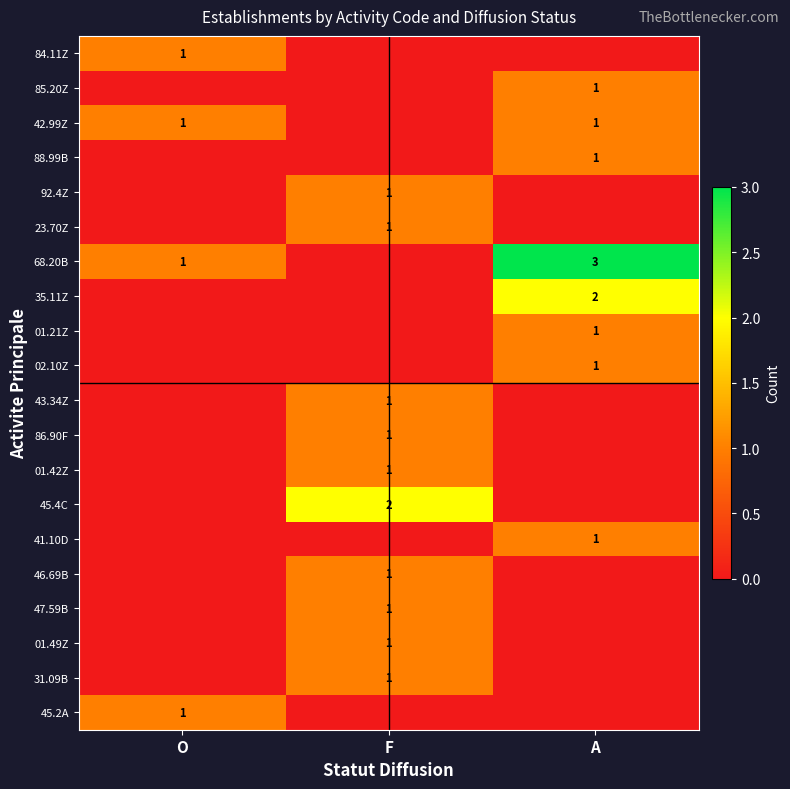

The 42.99Z series shows 1 at O. True or false?

True